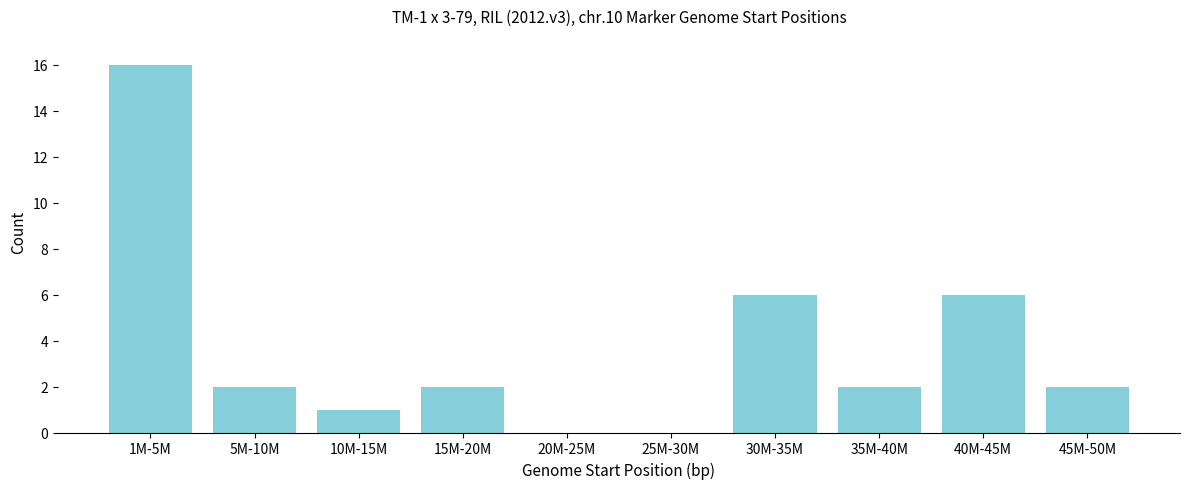

Reading left to right, transcribe all the data shown in this chart.

1M-5M=16	5M-10M=2	10M-15M=1	15M-20M=2	20M-25M=0	25M-30M=0	30M-35M=6	35M-40M=2	40M-45M=6	45M-50M=2